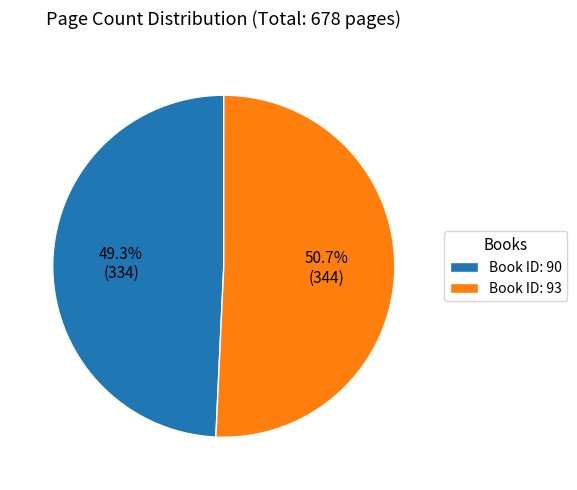

Count the number of slices in the pie.

2